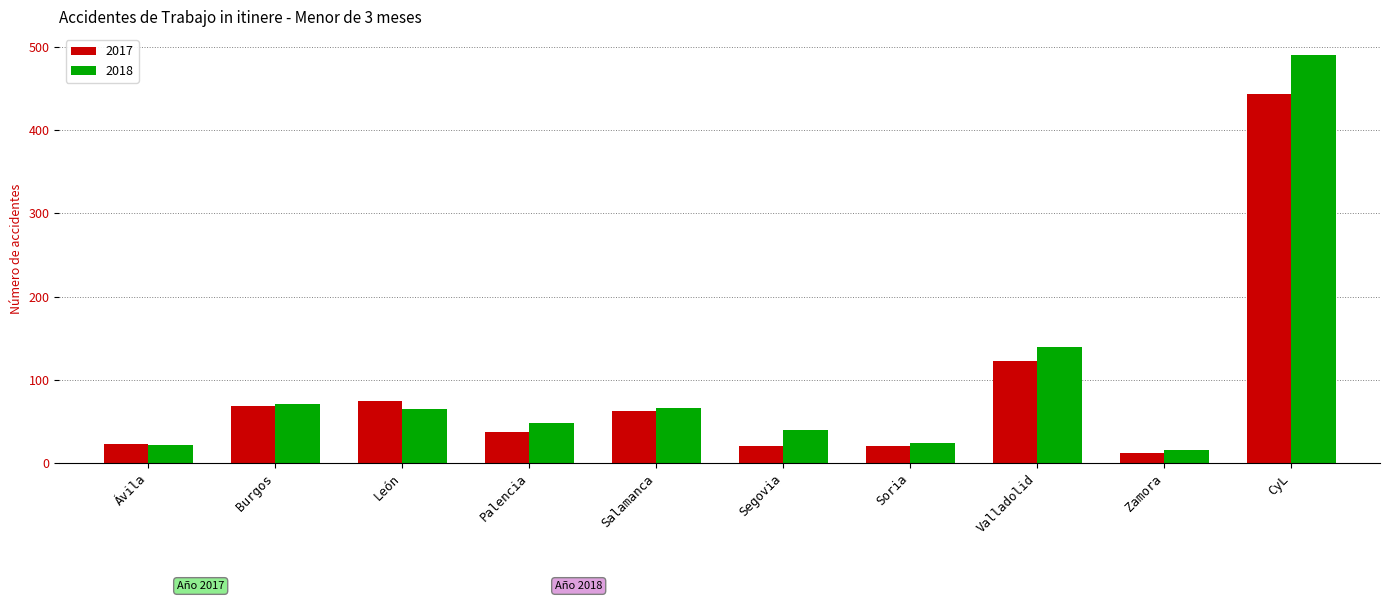

What is the difference between the second highest and second lowest values in the 2017 series?

102